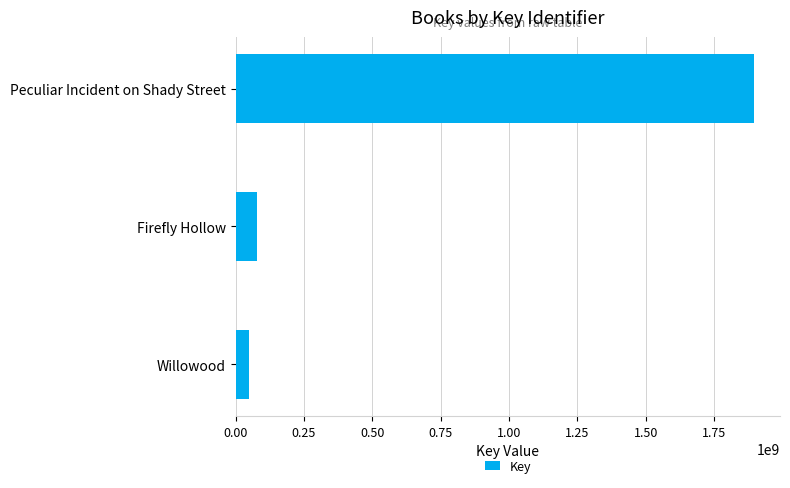

What is the minimum value shown in the chart?

49997857